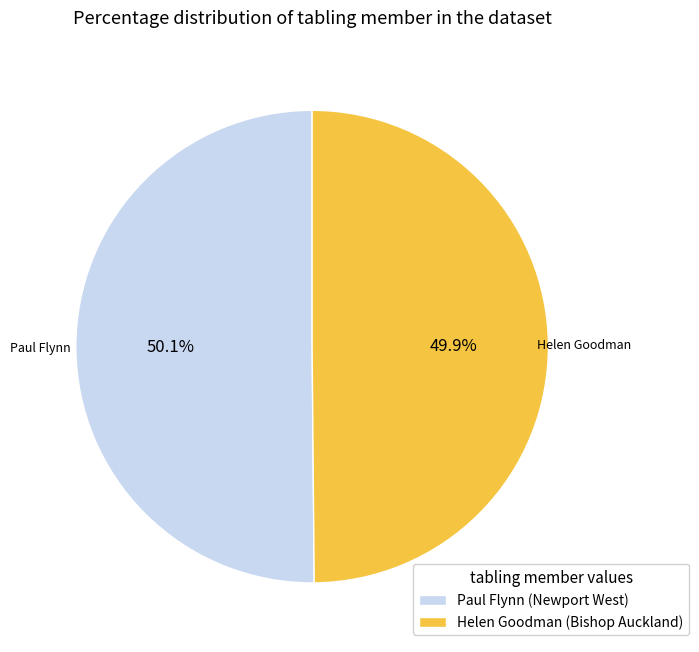

To the nearest percent, what is the combined percentage of Helen Goodman (Bishop Auckland) and Paul Flynn (Newport West)?

100%